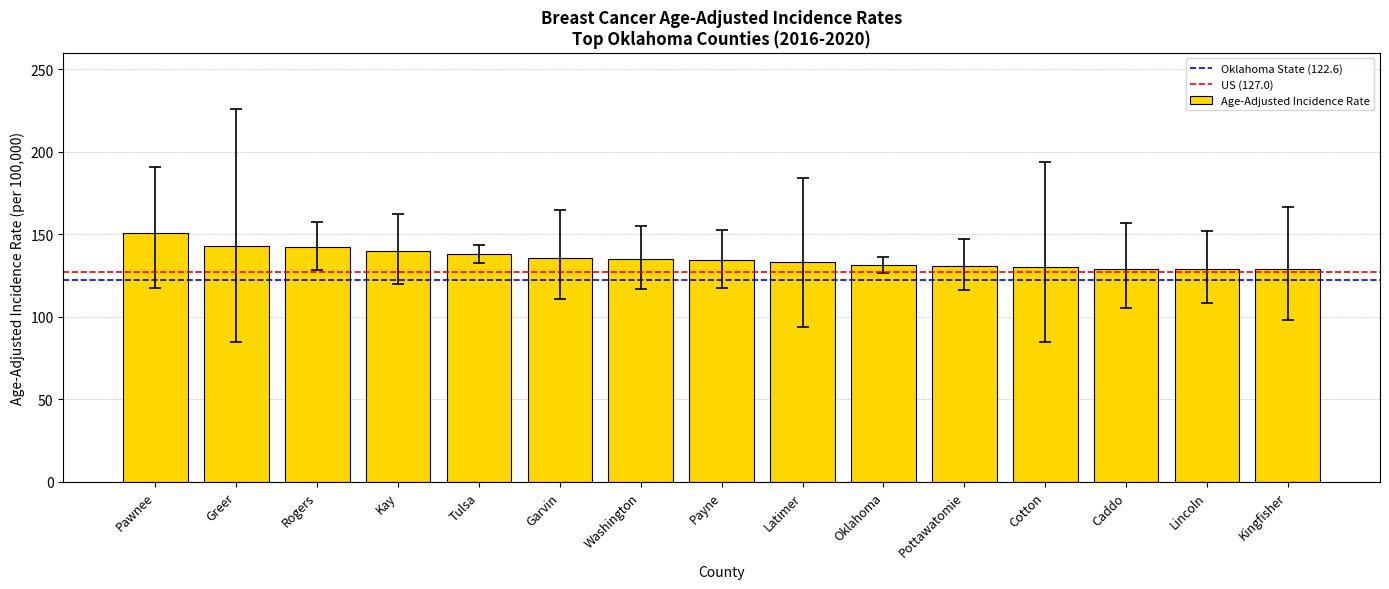

What is the approximate value at Greer?

142.8